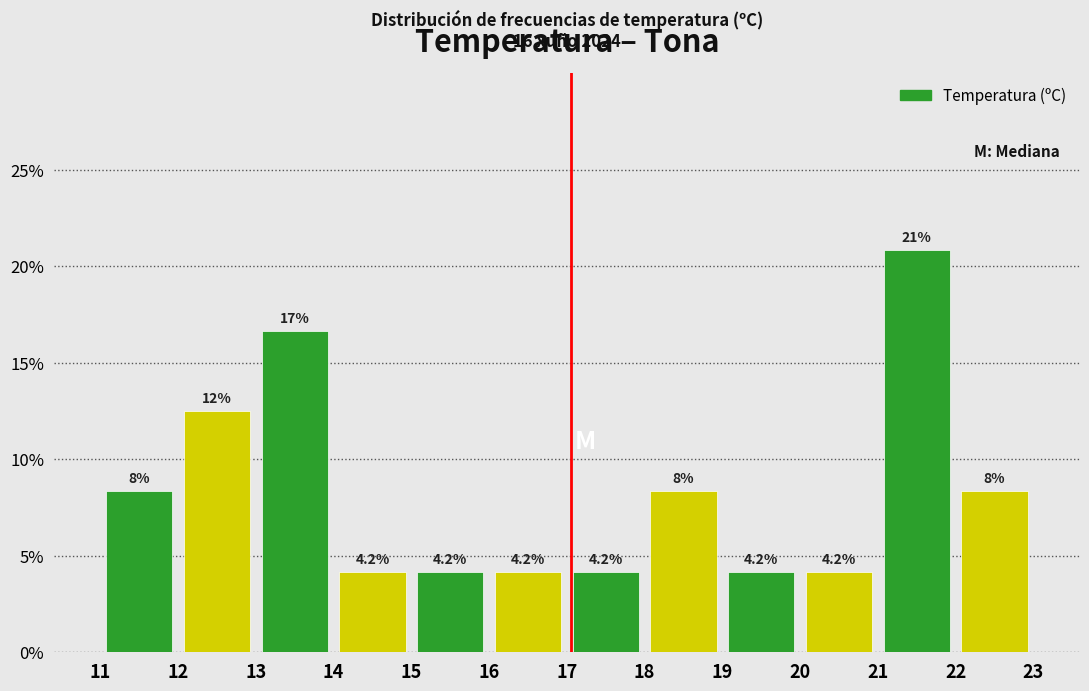

Which range on the x-axis has the tallest bar?

21 to 22